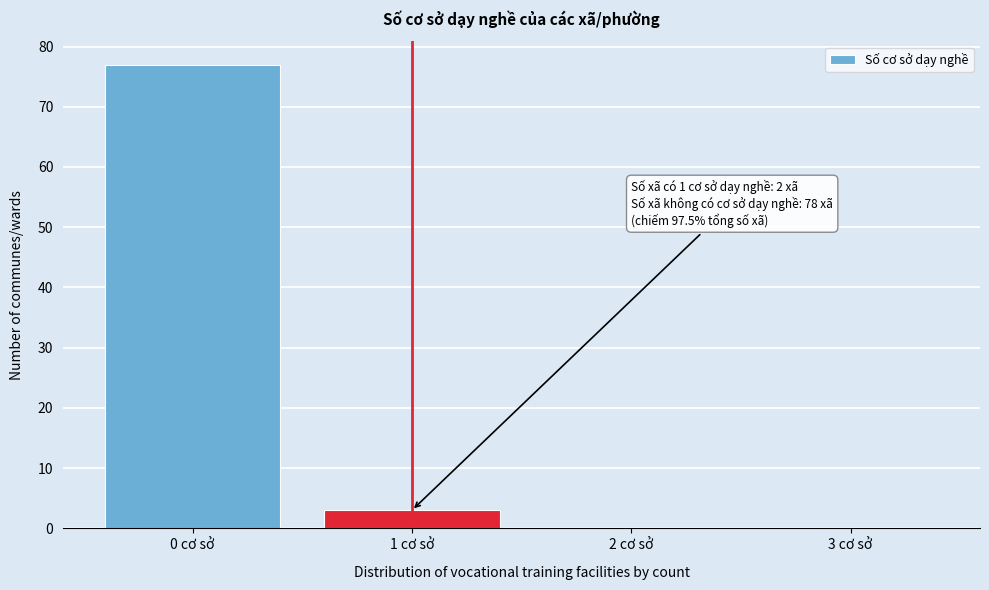

Reading left to right, extract all data points from this chart.

0 cơ sở=77	1 cơ sở=3	2 cơ sở=0	3 cơ sở=0